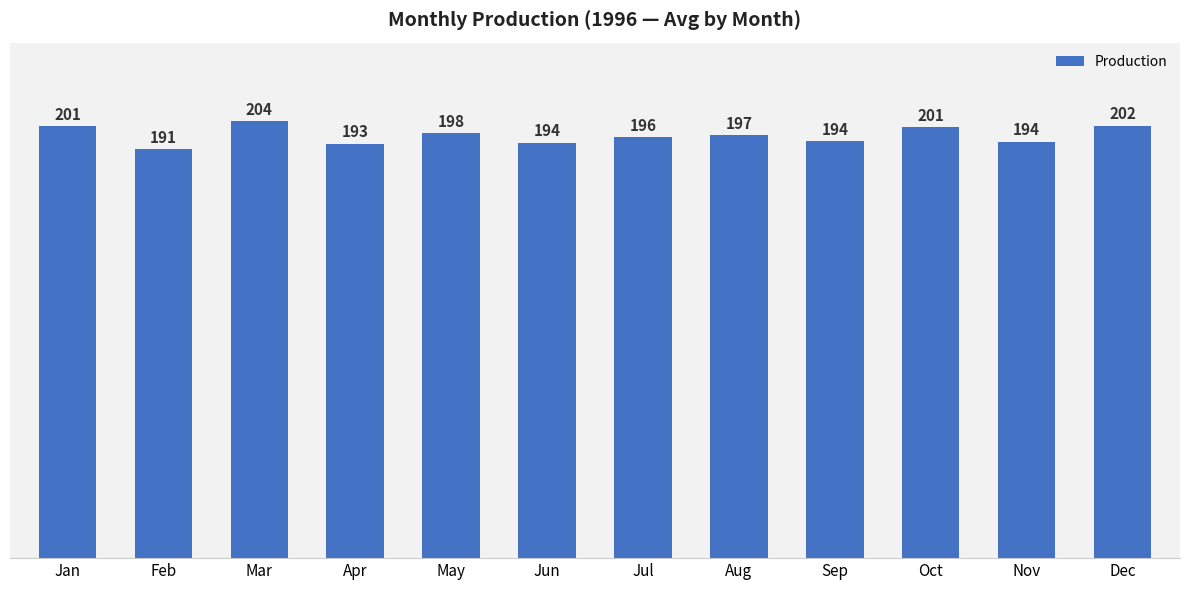

What is the value of the 4th bar from the left?

193.3